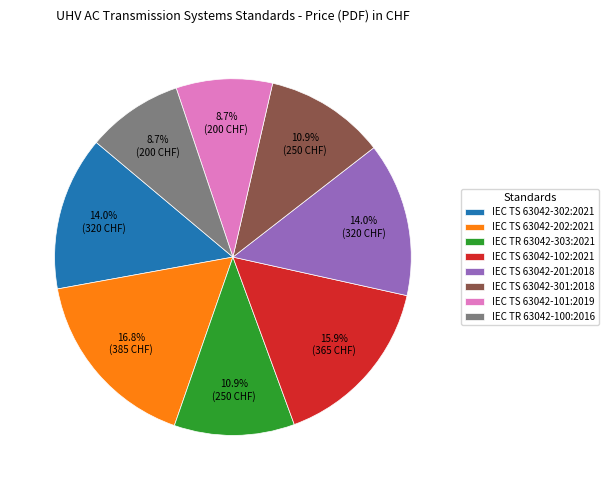

Which category has the biggest portion of the pie?

IEC TS 63042-202:2021